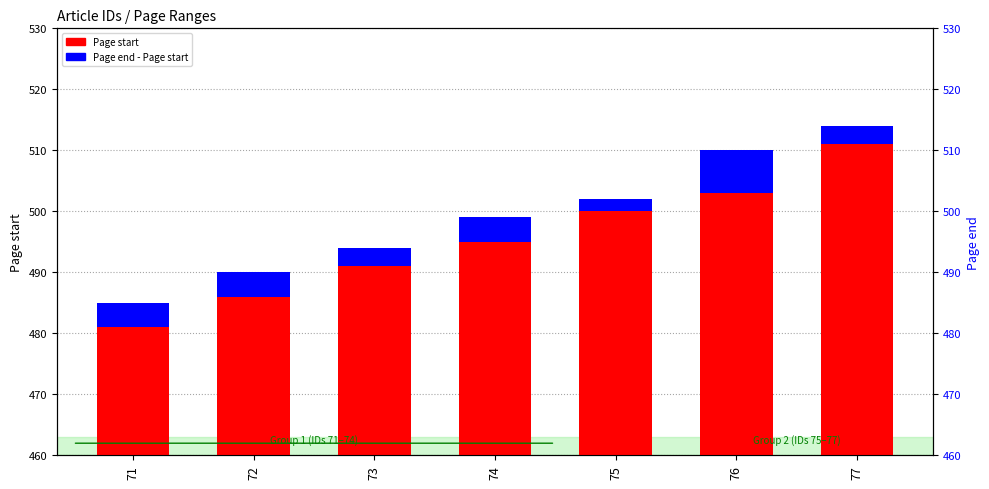

How many values in the Page start series exceed 495?

3